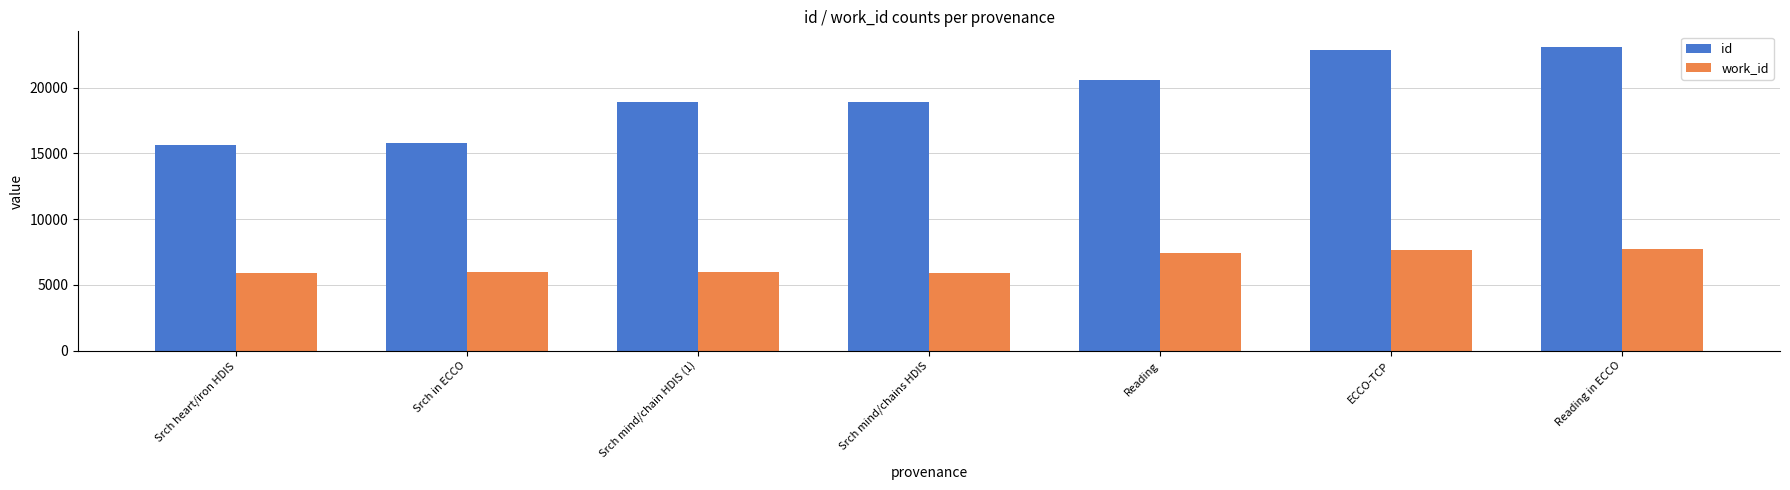

The value of id at Reading is 20627. True or false?

True